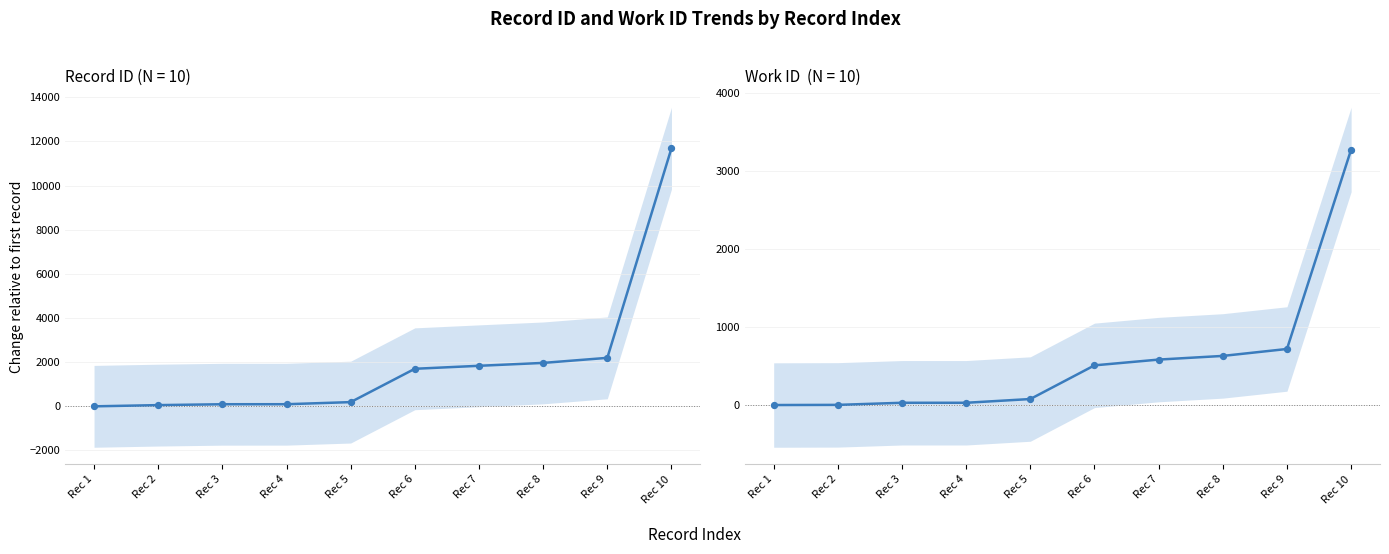

Which series has the largest total across all categories?

id